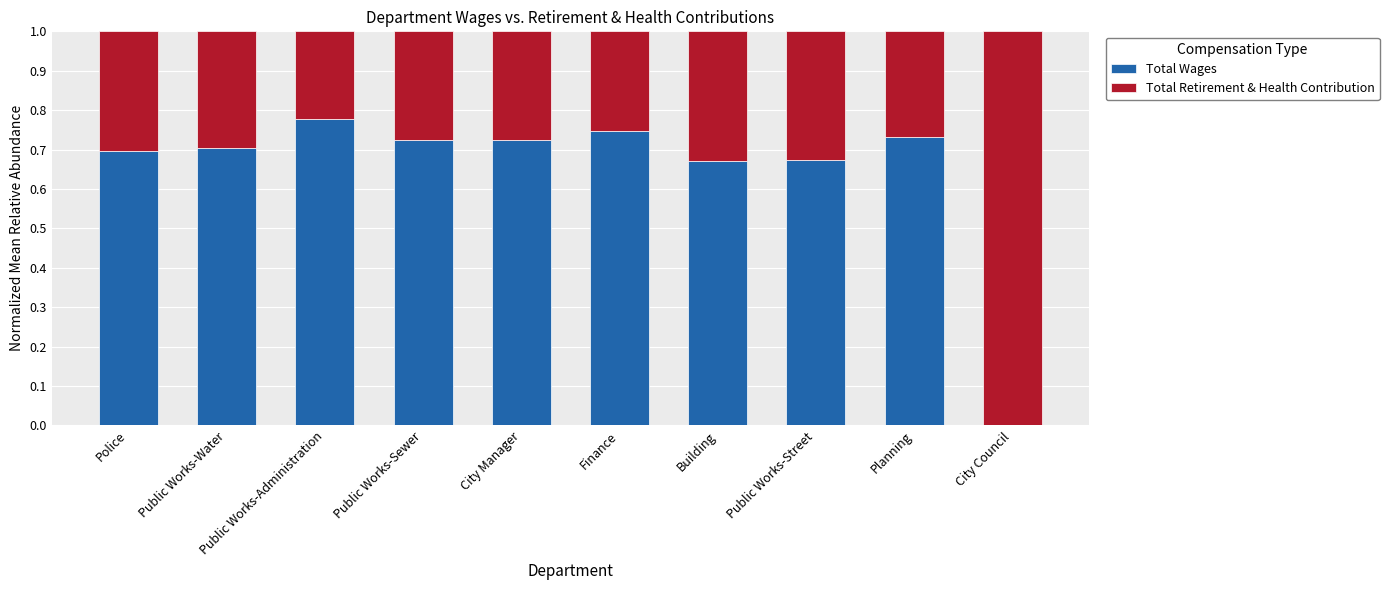

True or false: Total Wages has a value of 1.1 at City Manager.

False